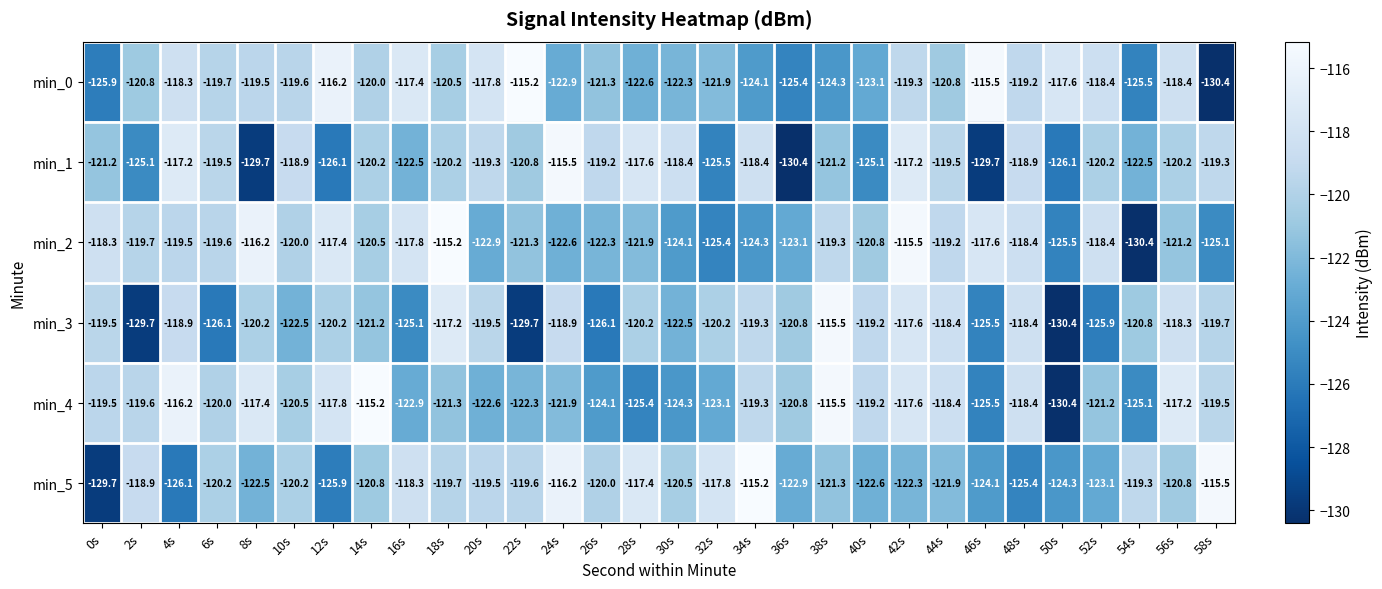

What is the difference between the maximum and minimum values in the min_0 series?

15.2